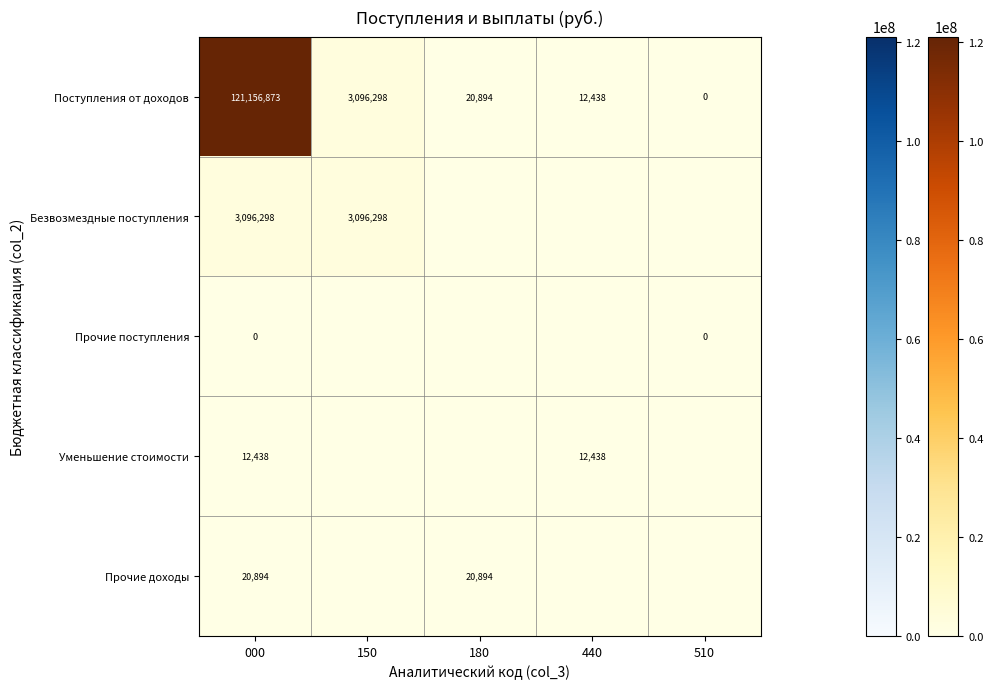

At 000, list the series in order from smallest to largest.

Прочие поступления, Уменьшение стоимости, Прочие доходы, Безвозмездные поступления, Поступления от доходов